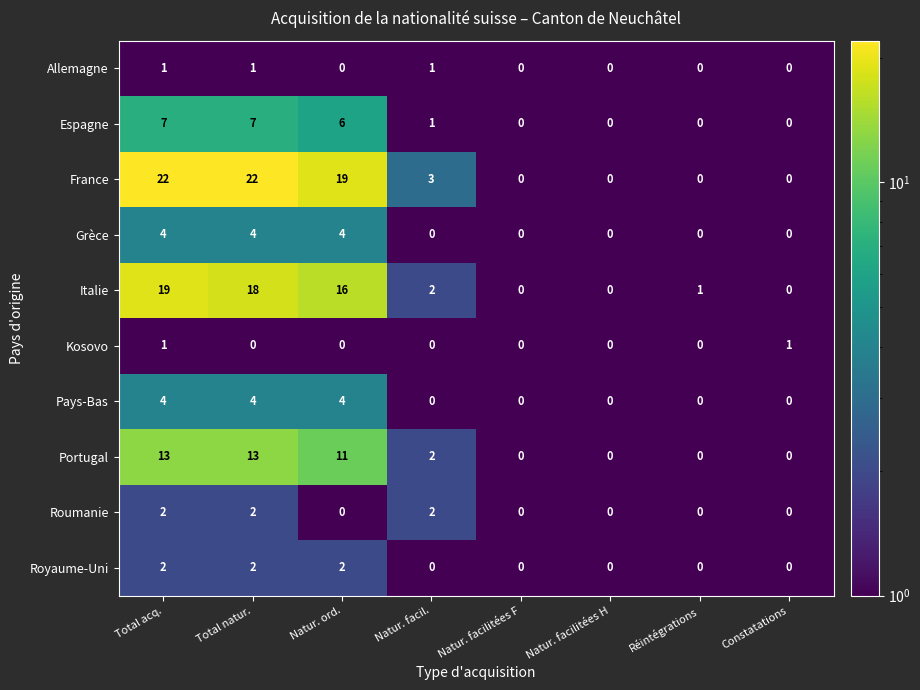

What is the sum of all Grèce values?

12